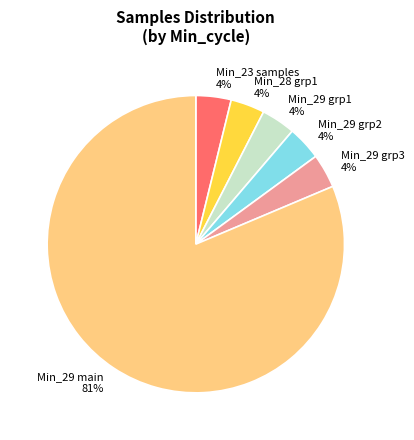

Which category has the biggest portion of the pie?

Min_29 main 81%